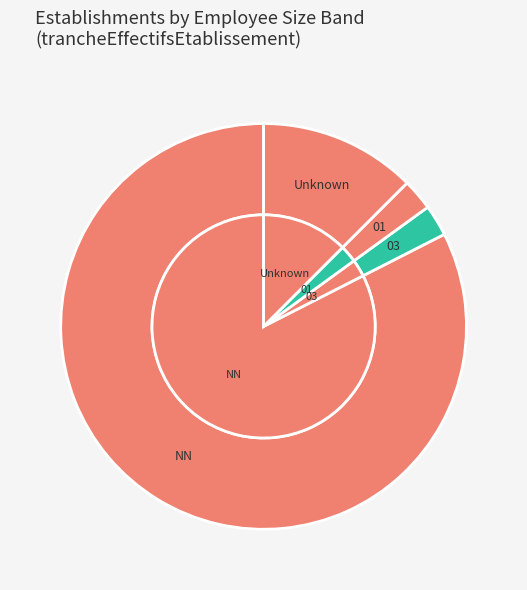

What percentage is NOT represented by 01?

97.5%